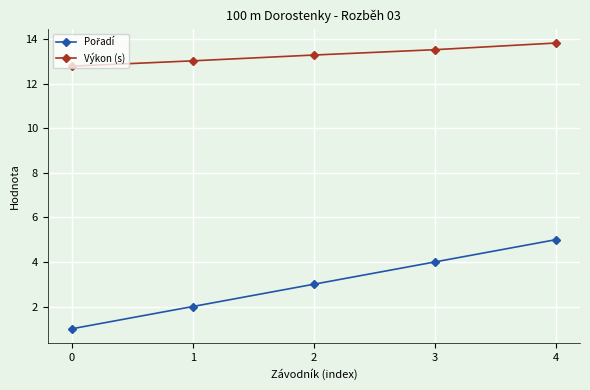

What is the total value across all series at 1?

15.0